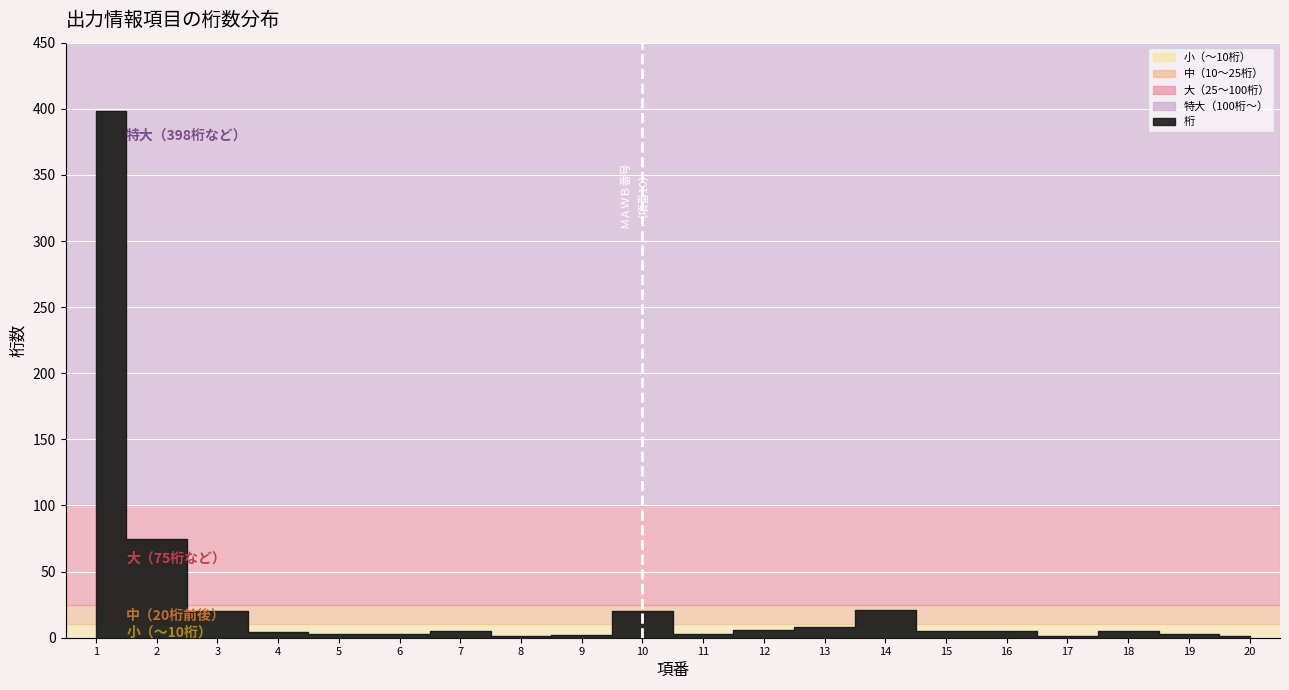

What is the value of the 10th point from the left?

20